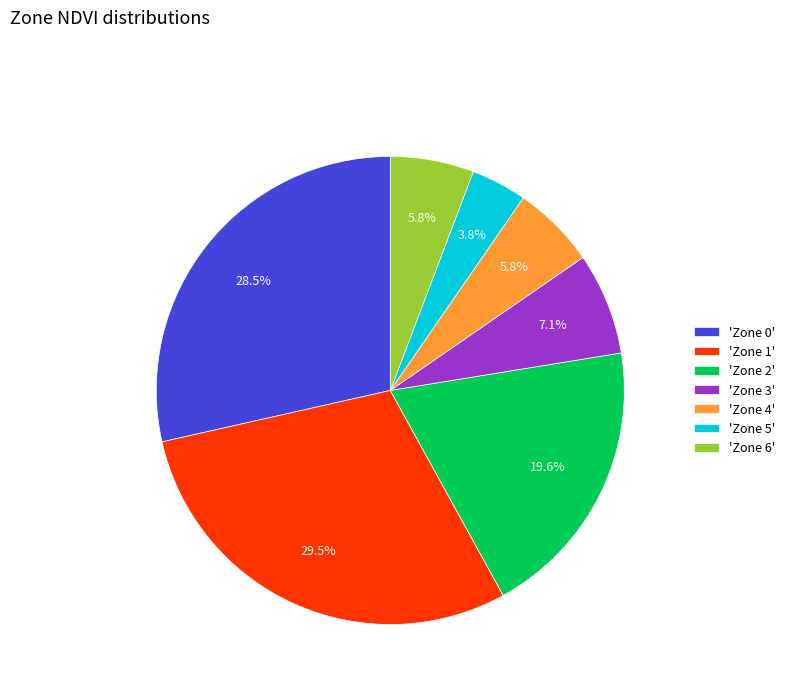

What is the ratio of the value at 'Zone 6' to the value at 'Zone 2'?

0.3